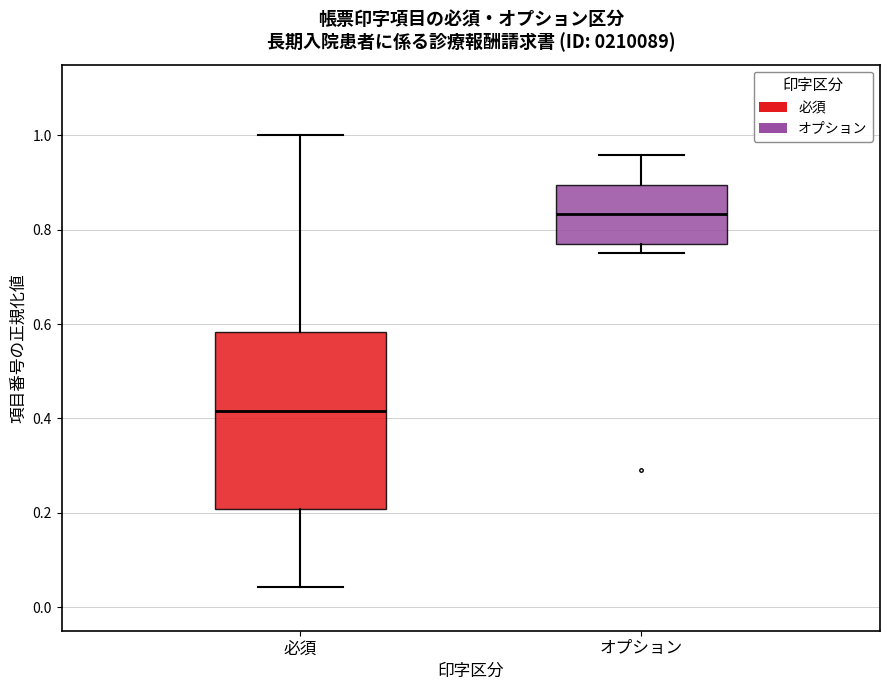

Reading left to right, transcribe this box plot: for each box, give where its median line is, the range the box spans, and where its two whiskers end, as read against the y-axis. The values are not printed on the chart, so give them approximately, as read against the axis.

必須: median 0.42, box 0.20 to 0.58, whiskers 0.04 to 1.00
オプション: median 0.84, box 0.78 to 0.90, whiskers 0.76 to 0.96